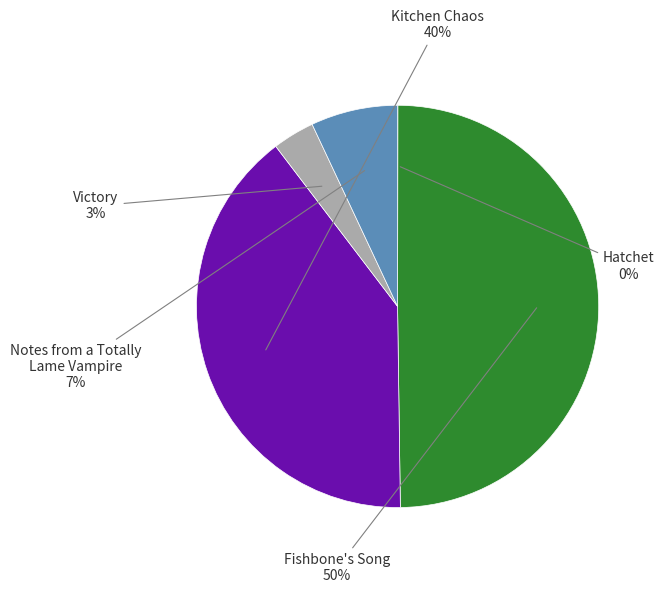

To the nearest percent, what is the average slice percentage?

20%